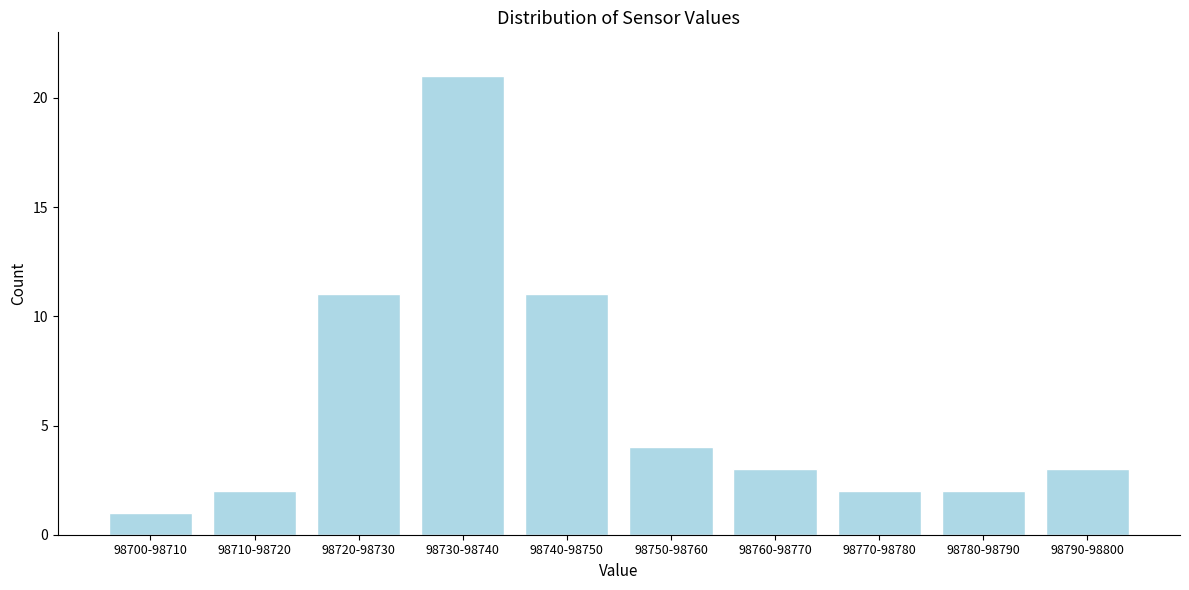

Reading left to right, extract all data points from this chart.

1	2	11	21	11	4	3	2	2	3